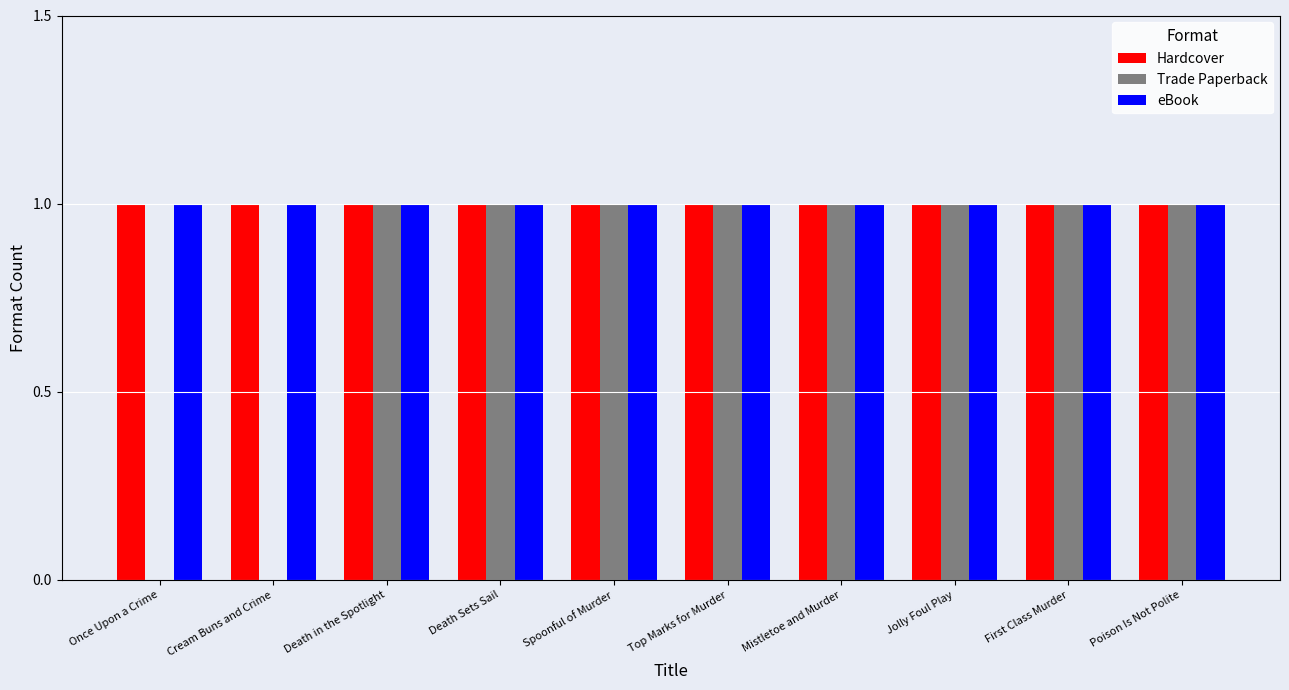

True or false: Trade Paperback has a value of 1 at Spoonful of Murder.

True